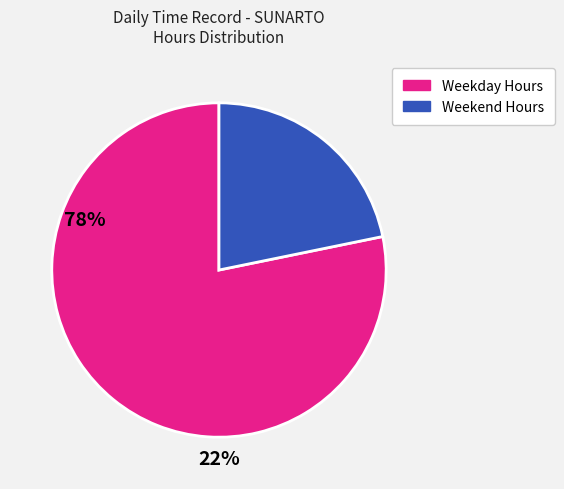

Is there any slice that represents more than half of the pie?

Yes